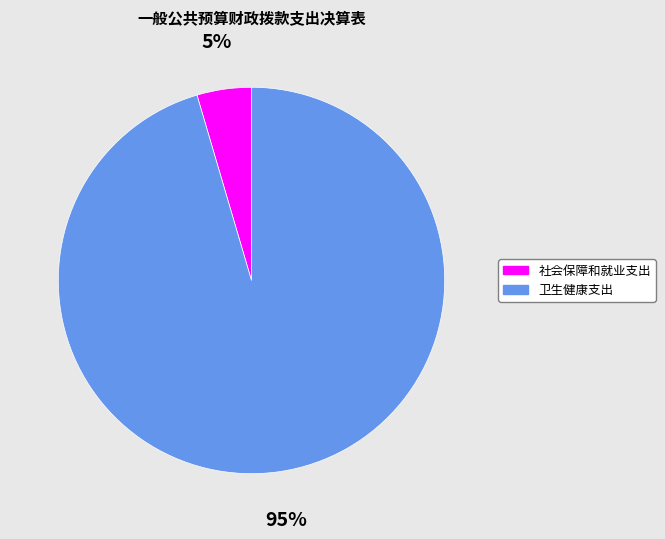

What is the smallest slice in the pie chart?

社会保障和就业支出